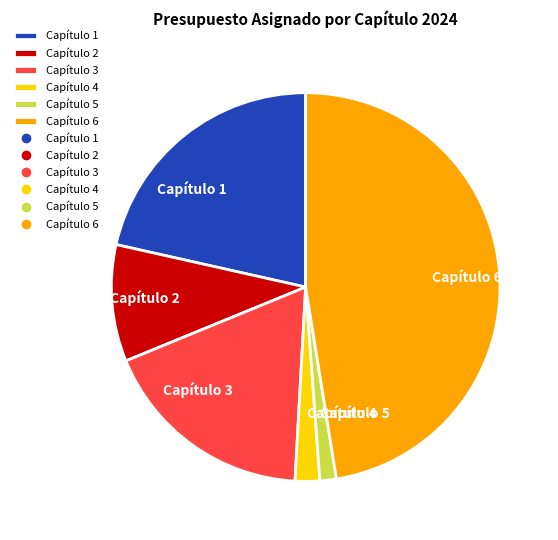

Which category has the biggest portion of the pie?

Capítulo 6